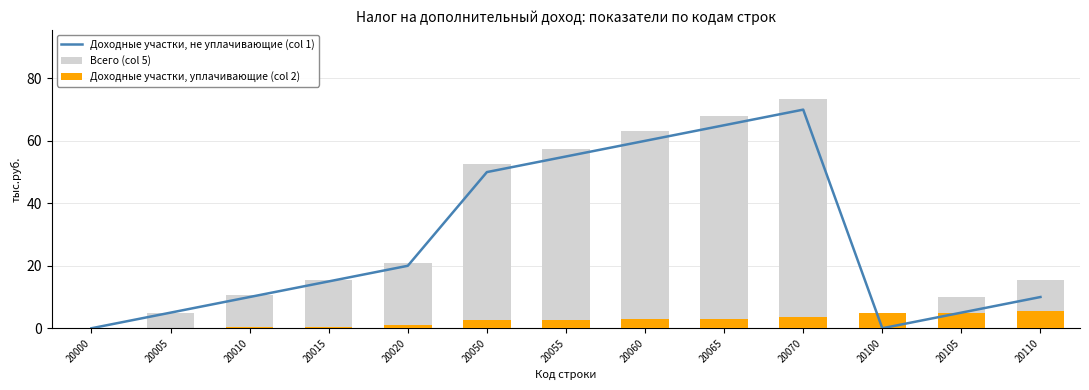

True or false: Доходные участки, уплачивающие (col 2) has a value of 9.5 at 20110.

False